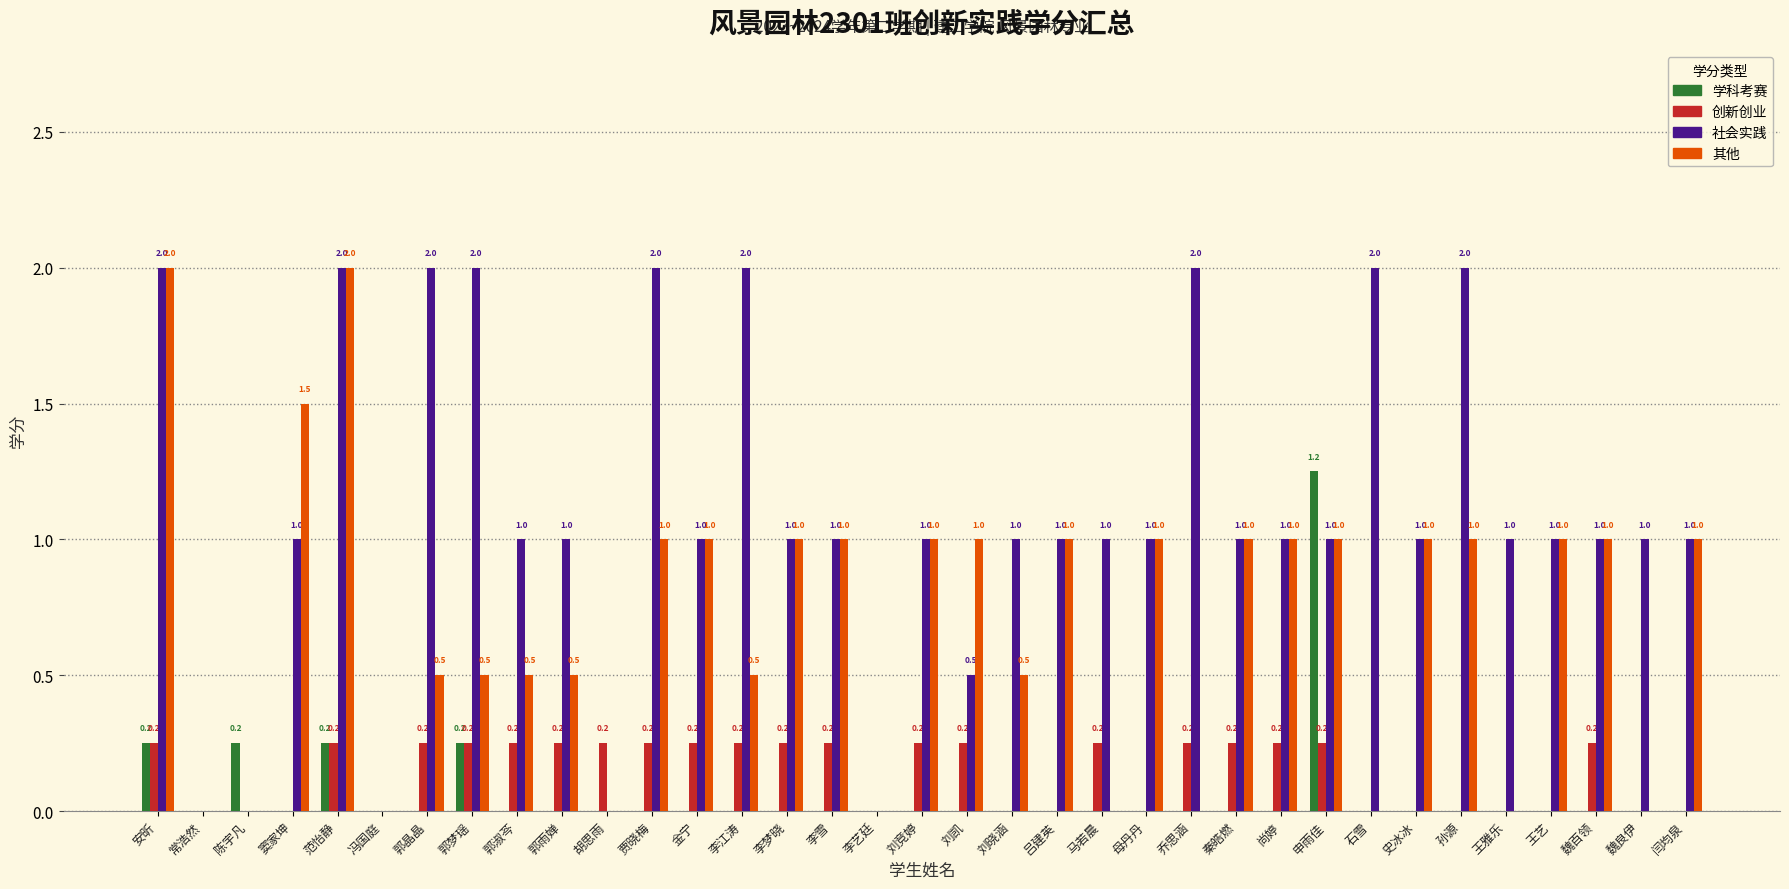

What is the spread (max minus min) of values at 李梦晓?

1.0